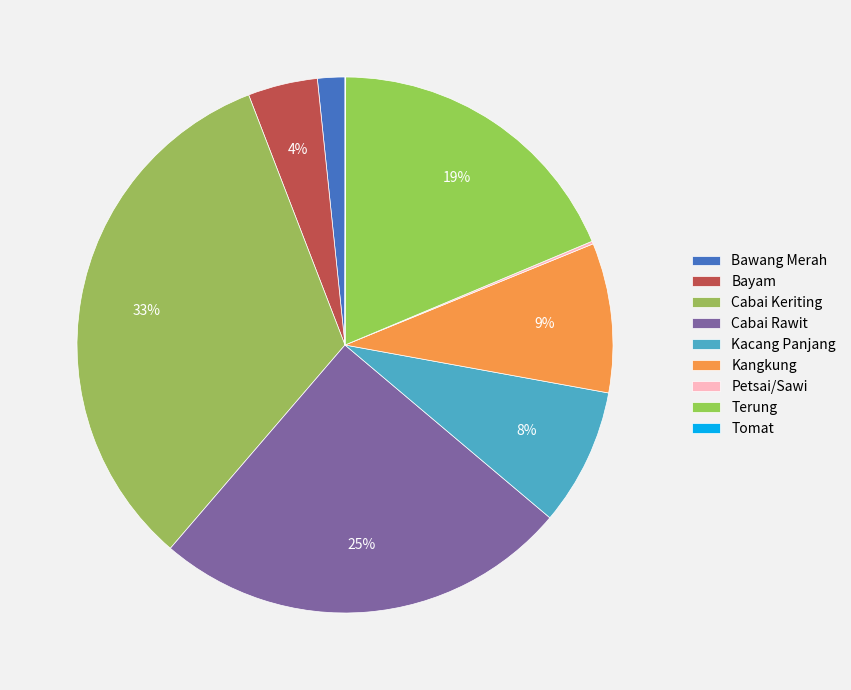

Do Kacang Panjang and Cabai Rawit together represent more than half of the pie?

No